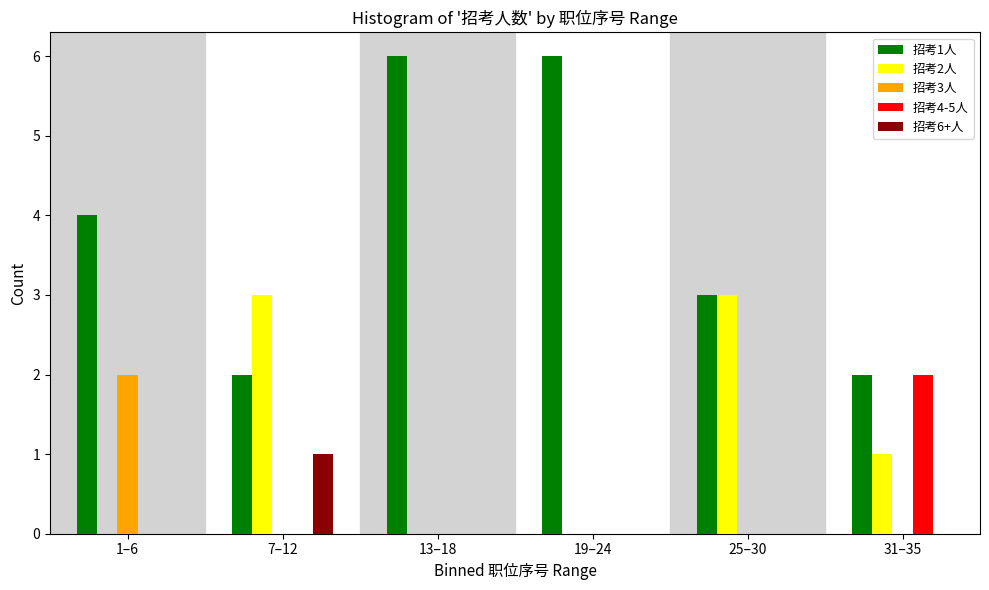

Reading right to left, transcribe all the data shown in this chart.

招考1人: 31–35=2	25–30=3	19–24=6	13–18=6	7–12=2	1–6=4
招考2人: 31–35=1	25–30=3	19–24=0	13–18=0	7–12=3	1–6=0
招考3人: 31–35=0	25–30=0	19–24=0	13–18=0	7–12=0	1–6=2
招考4-5人: 31–35=2	25–30=0	19–24=0	13–18=0	7–12=0	1–6=0
招考6+人: 31–35=0	25–30=0	19–24=0	13–18=0	7–12=1	1–6=0